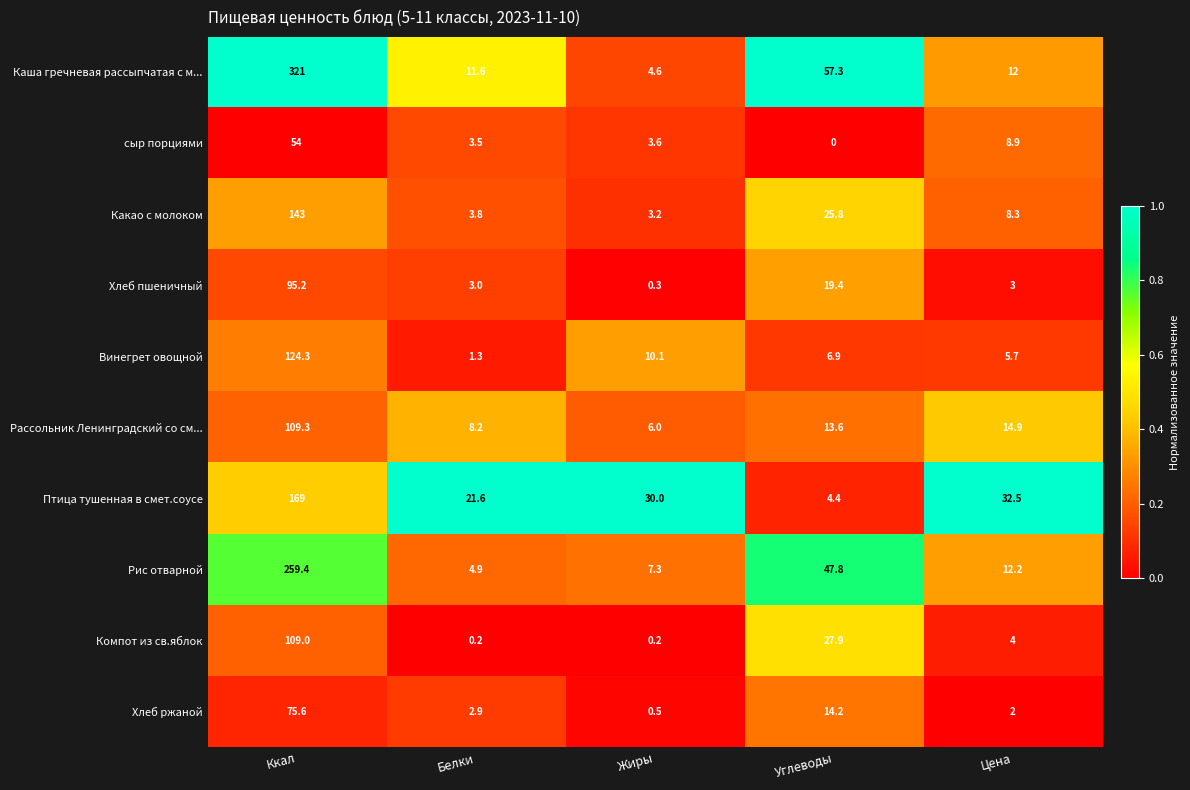

Which series changed the most between Ккал and Белки?

Каша гречневая рассыпчатая с м...